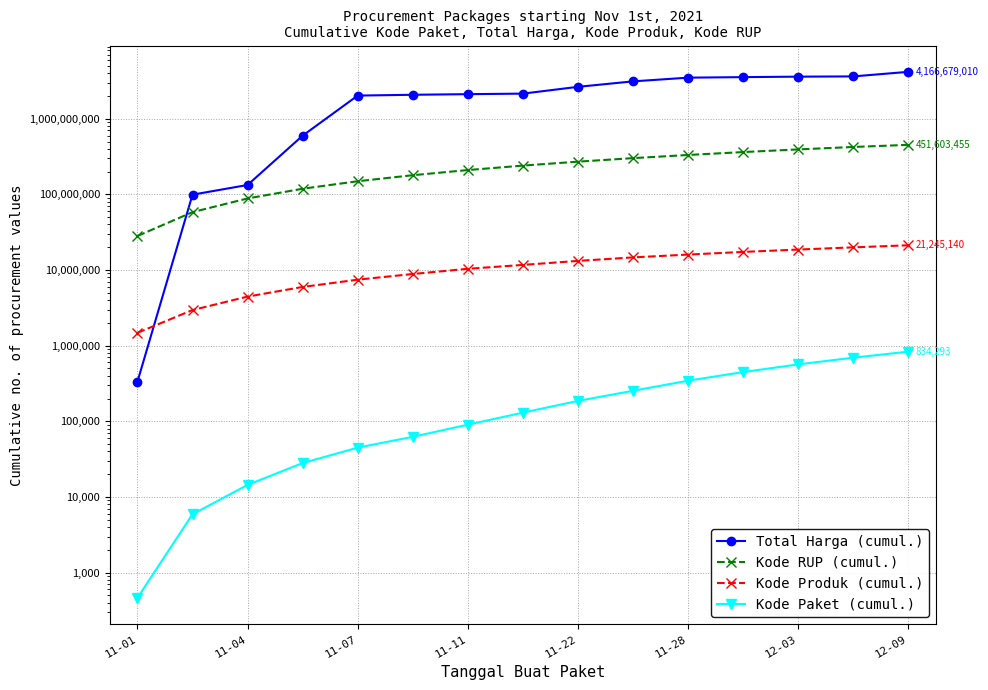

True or false: Kode RUP (cumul.) has a value of 423106337 at 13.

True